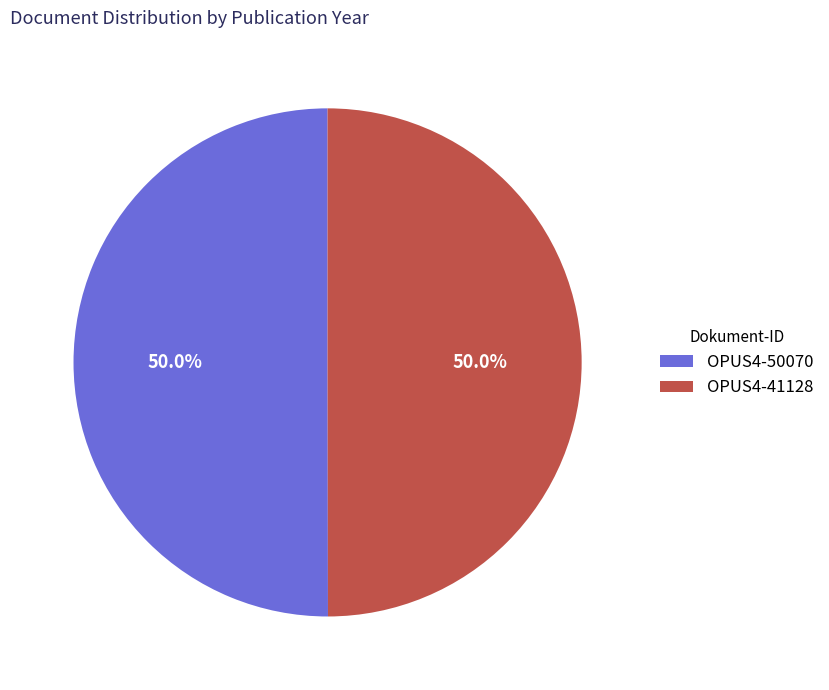

The OPUS4-50070 slice represents 58% of the pie. True or false?

False